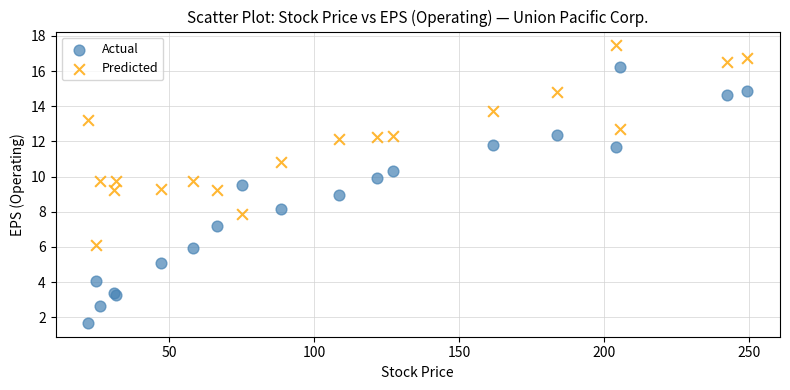

In the Predicted series, what Y value is closest to 11?

10.8